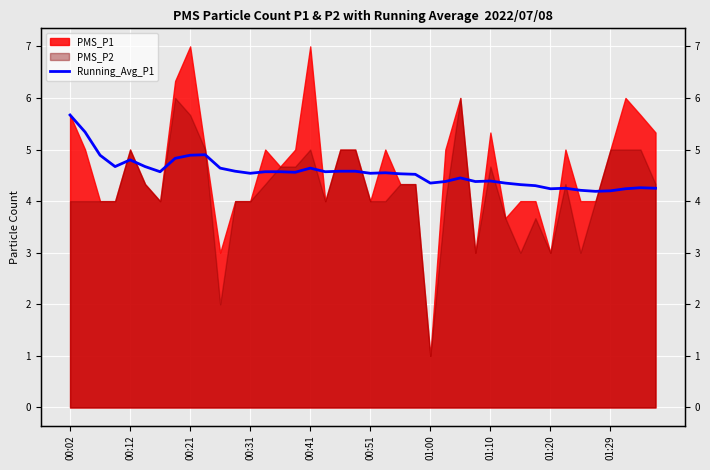

What is the average value?

4.5